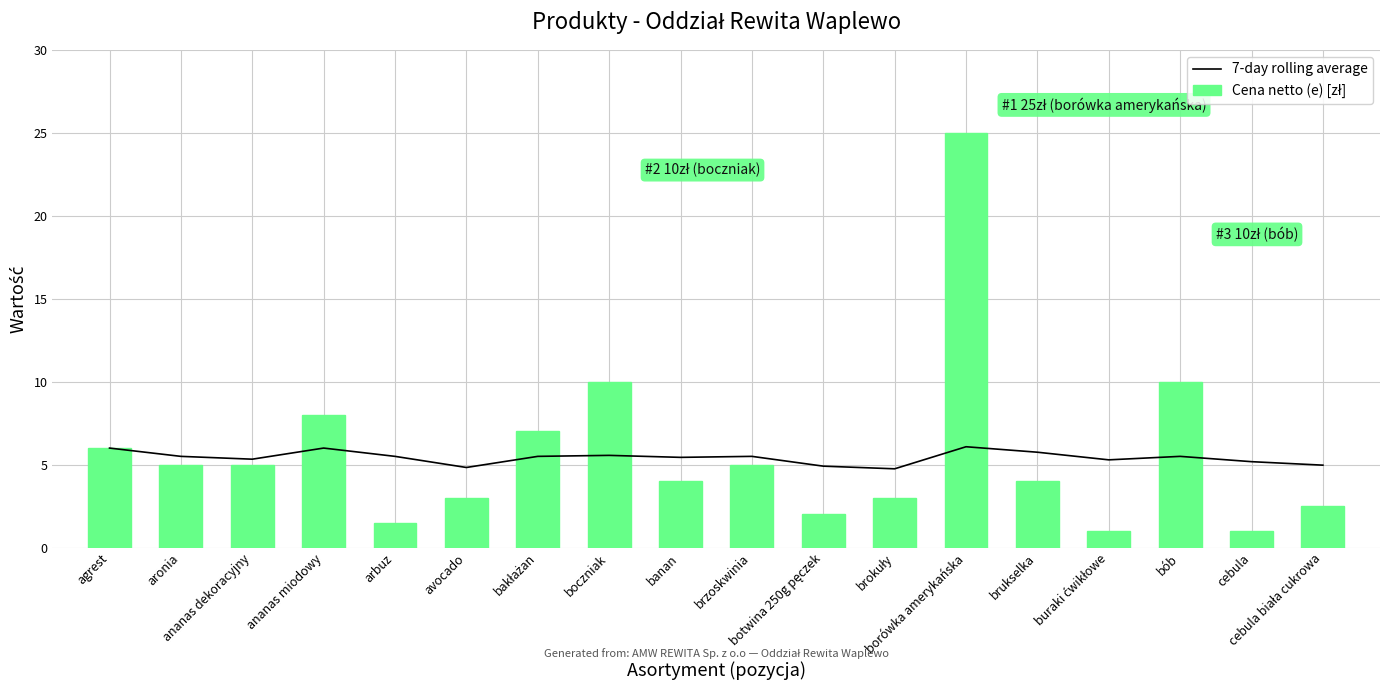

What is the difference between the second highest and second lowest values in the Cena netto (e) [zł] series?

9.0